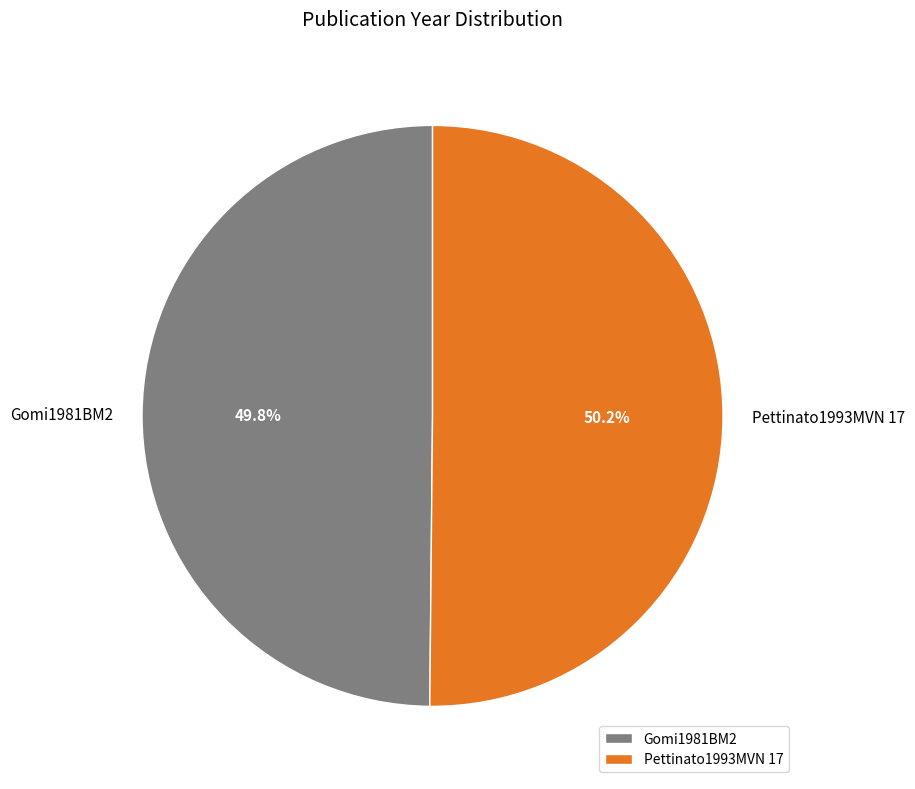

What percentage is the Gomi1981BM2 slice, to the nearest percent?

50%